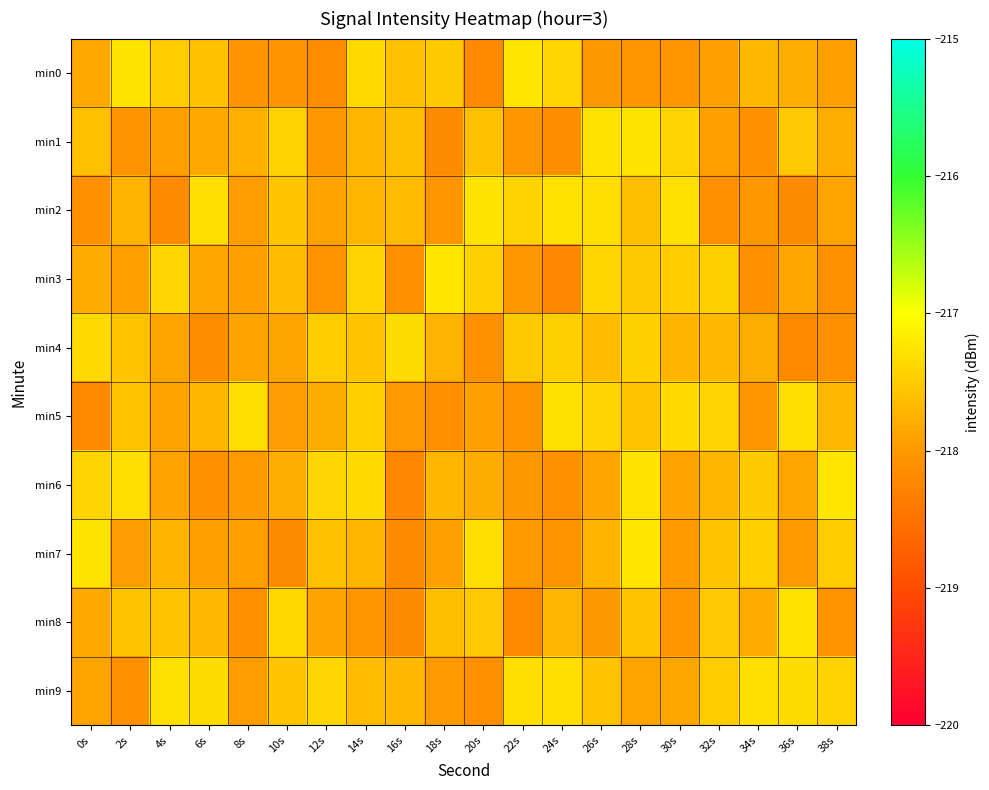

Rank the series by their maximum value, from lowest to highest.

min4, min9, min5, min8, min1, min2, min0, min6, min7, min3